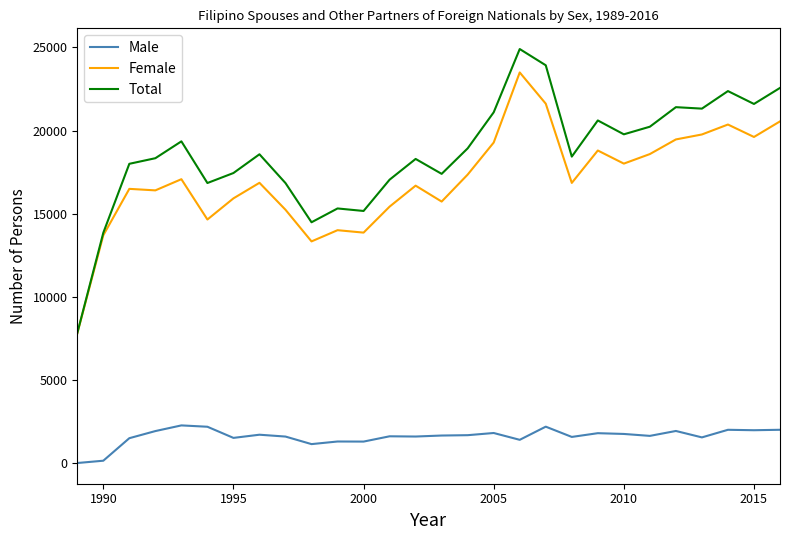

Rank the series by their maximum value, from lowest to highest.

Male, Female, Total